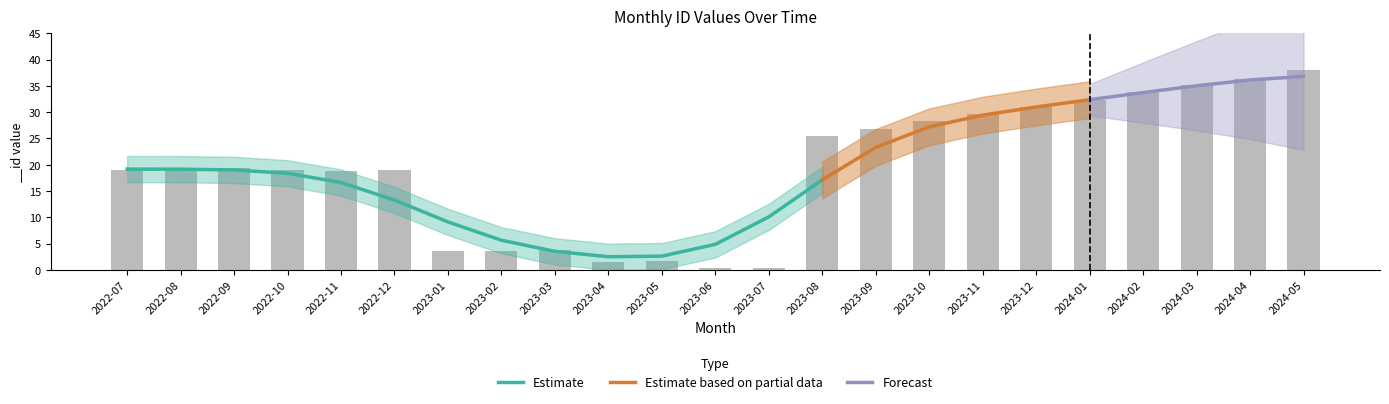

What is the label of the 1st bar from the right?

2024-05